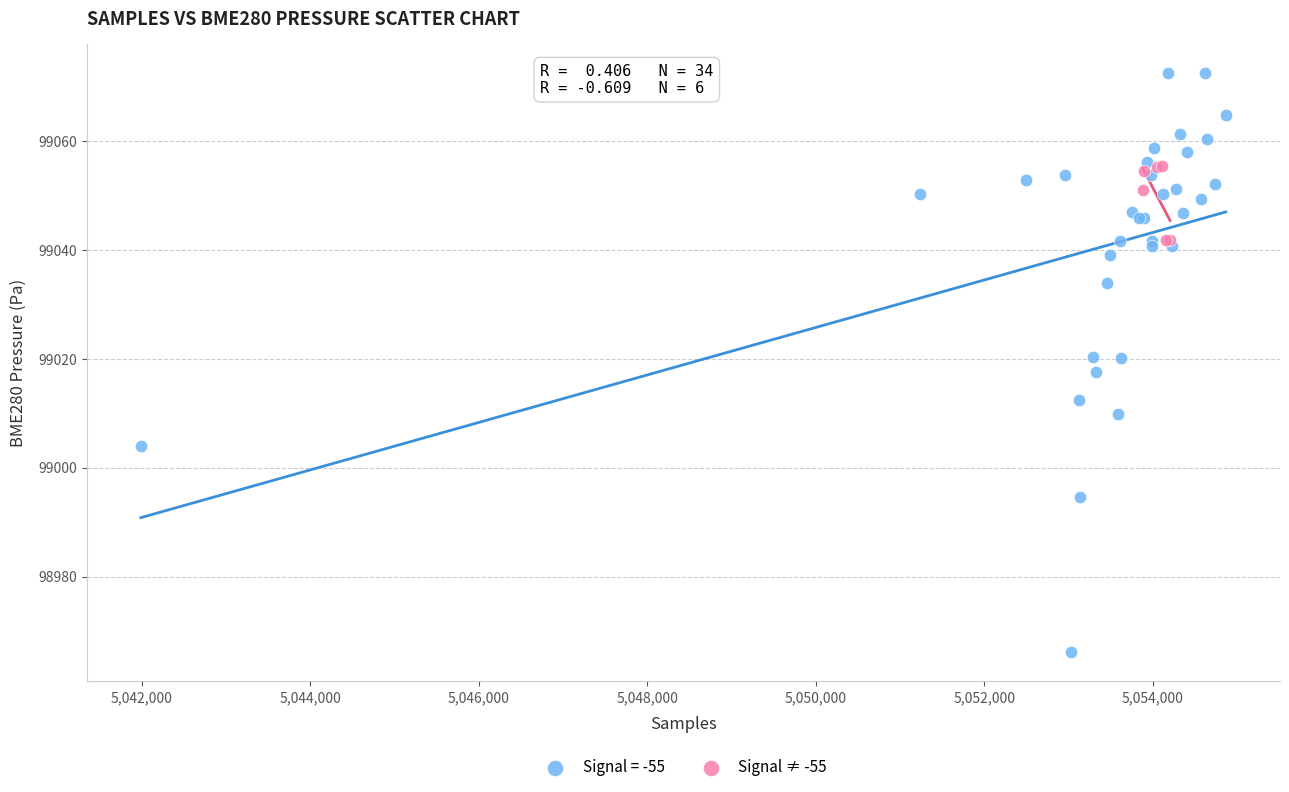

Which series has the widest spread of Y values?

Signal = -55